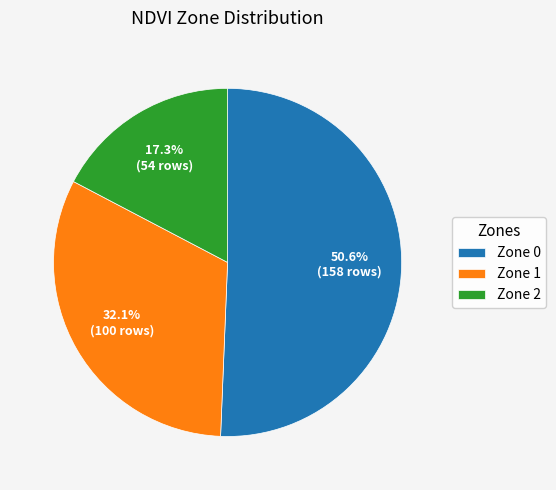

Is it true that Zone 1 is 32% of the pie?

True